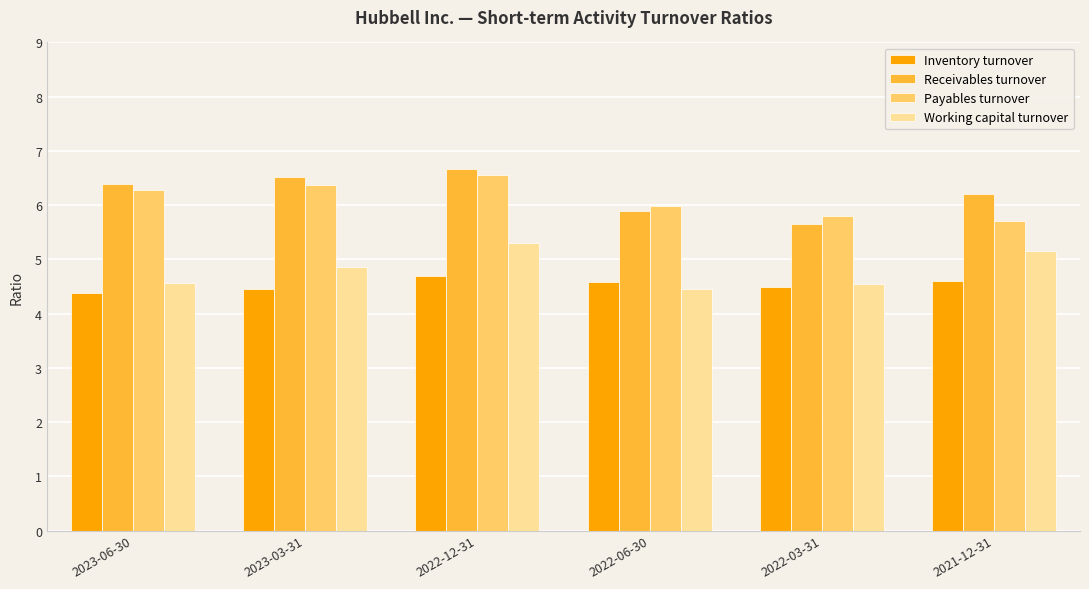

What is the sum of all Working capital turnover values?

28.9